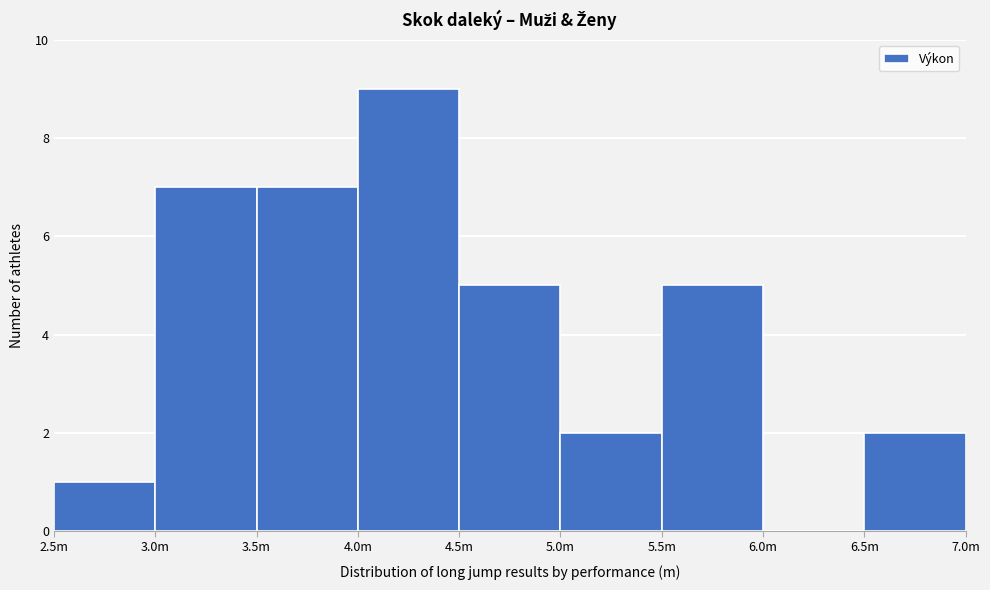

Reading left to right, transcribe all the data shown in this chart.

2.5m=1	3.0m=7	3.5m=7	4.0m=9	4.5m=5	5.0m=2	5.5m=5	6.0m=0	6.5m=2